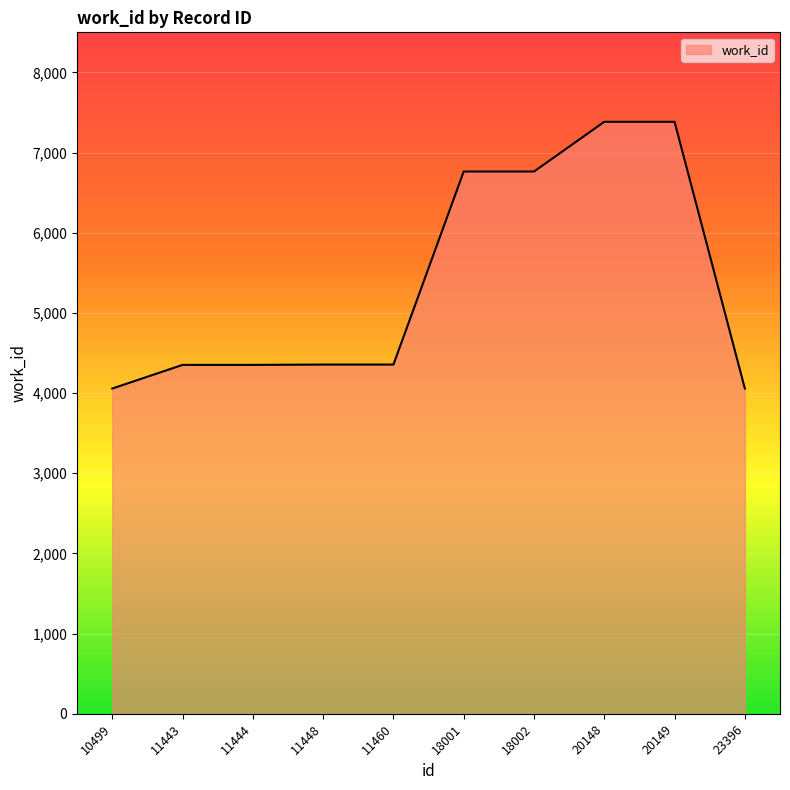

How many values are below 4356?

4